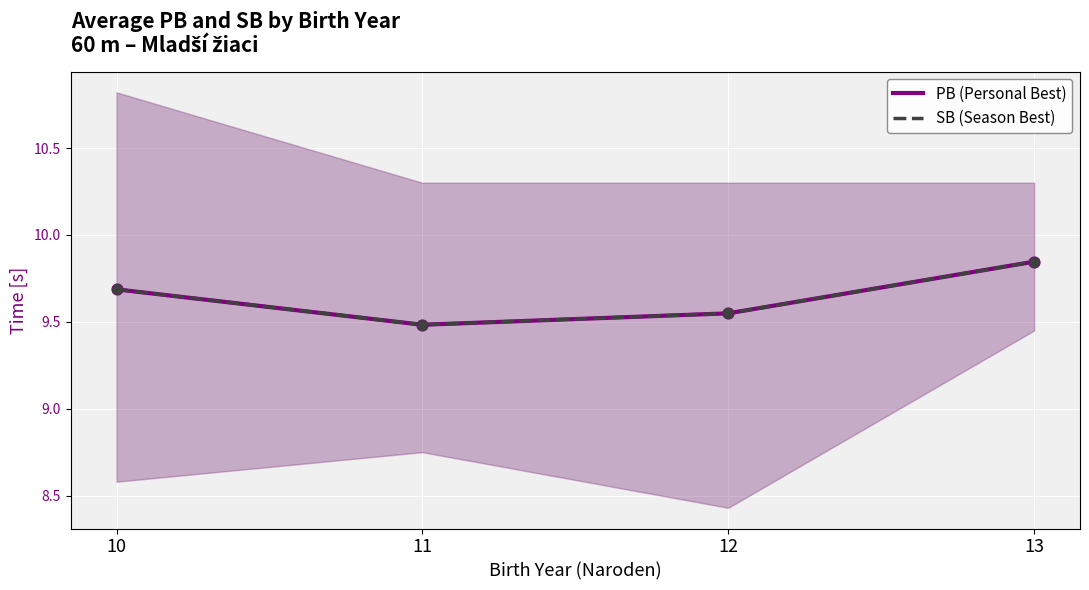

Which series contains the lowest Y value?

PB (Personal Best)